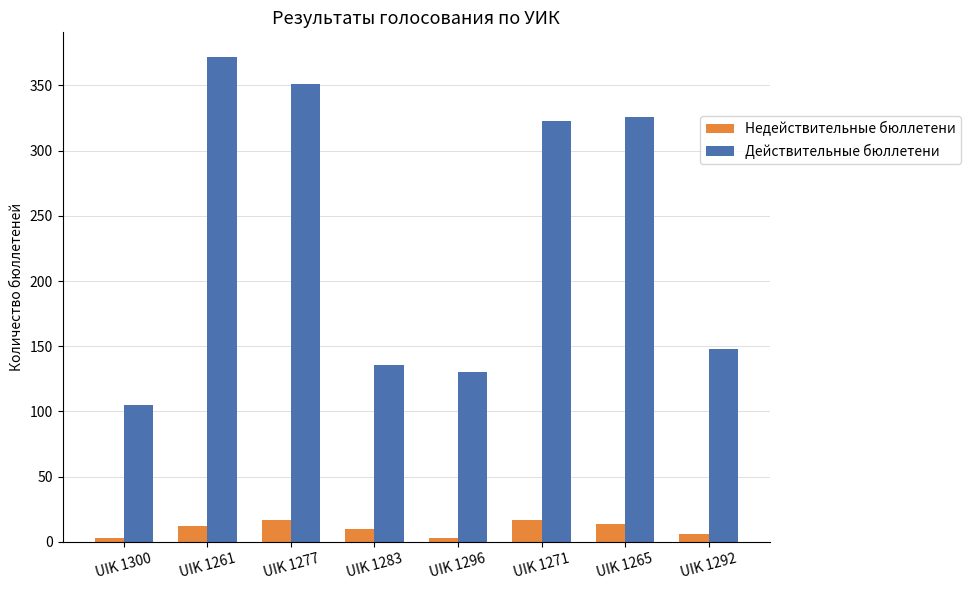

What is the highest value of the Действительные бюллетени series?

372